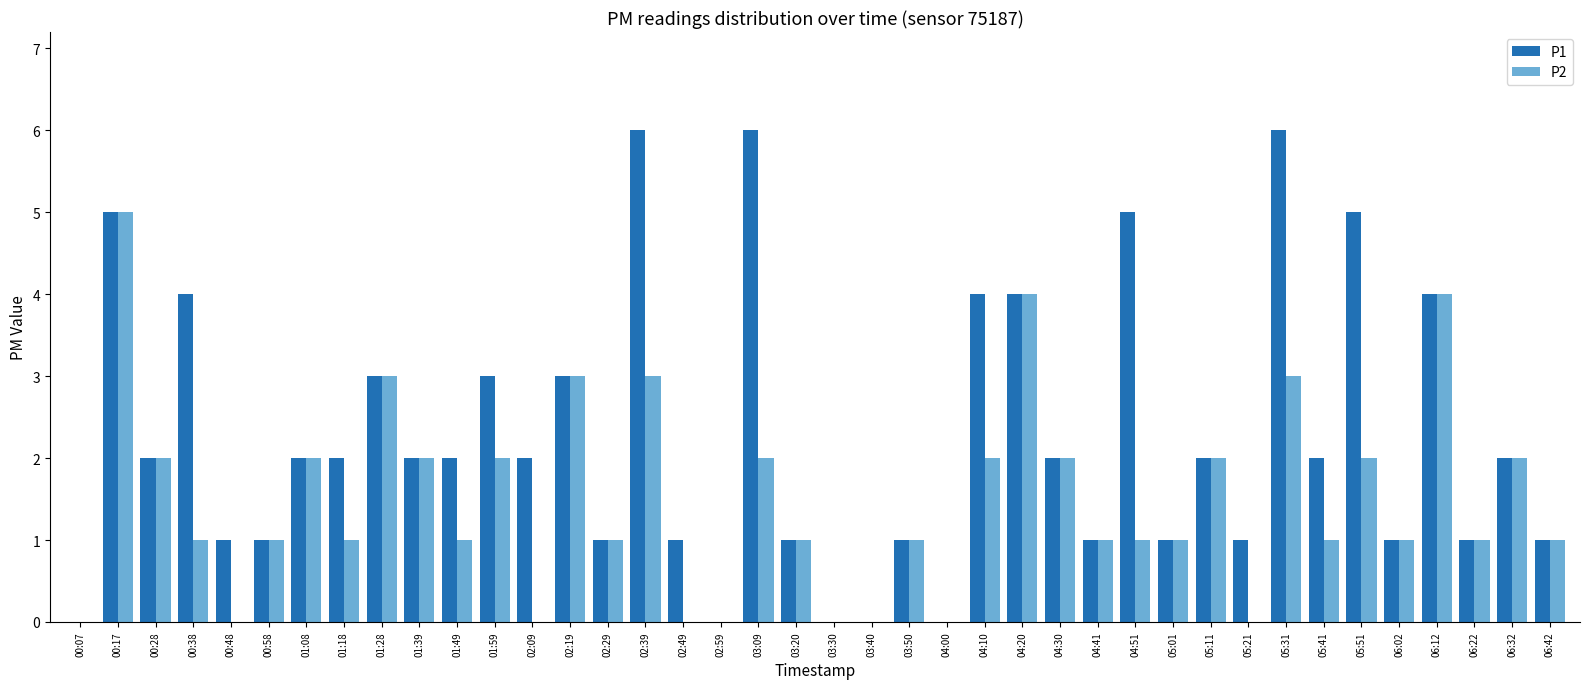

The P2 series shows 2 at 01:18. True or false?

False